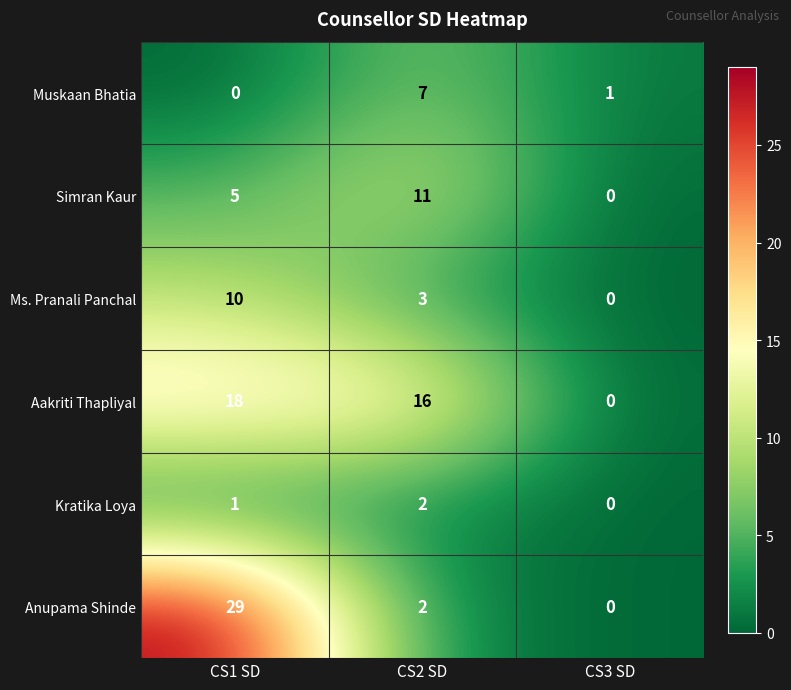

What is the total value across all series at CS2 SD?

41